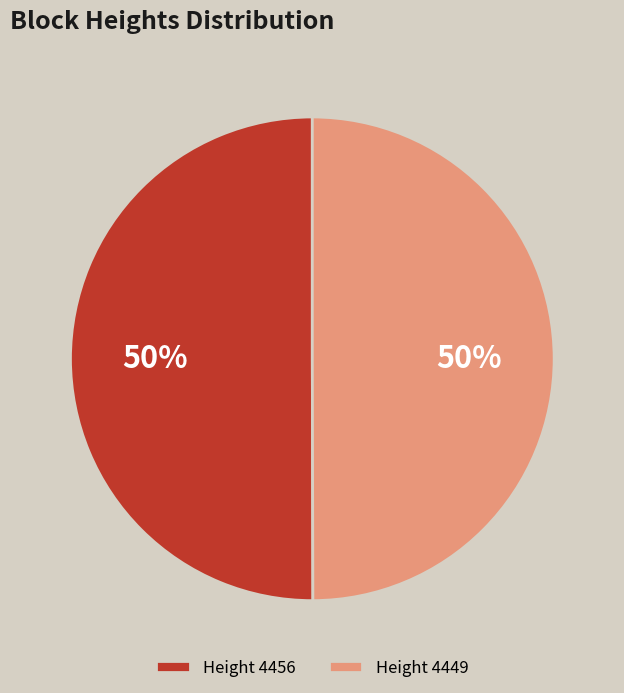

What is the ratio of the value at Height 4449 to the value at Height 4456?

1.0